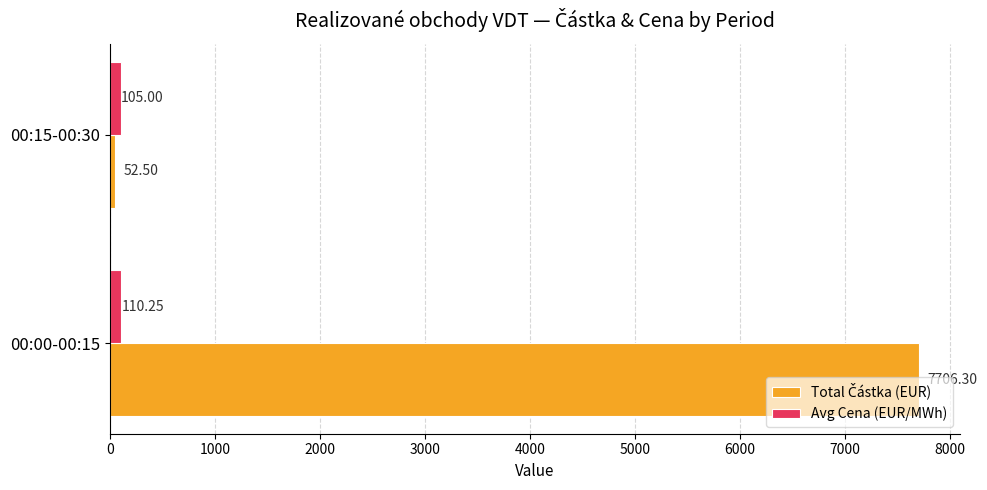

What is the difference between the highest and lowest values at 00:15-00:30?

52.5